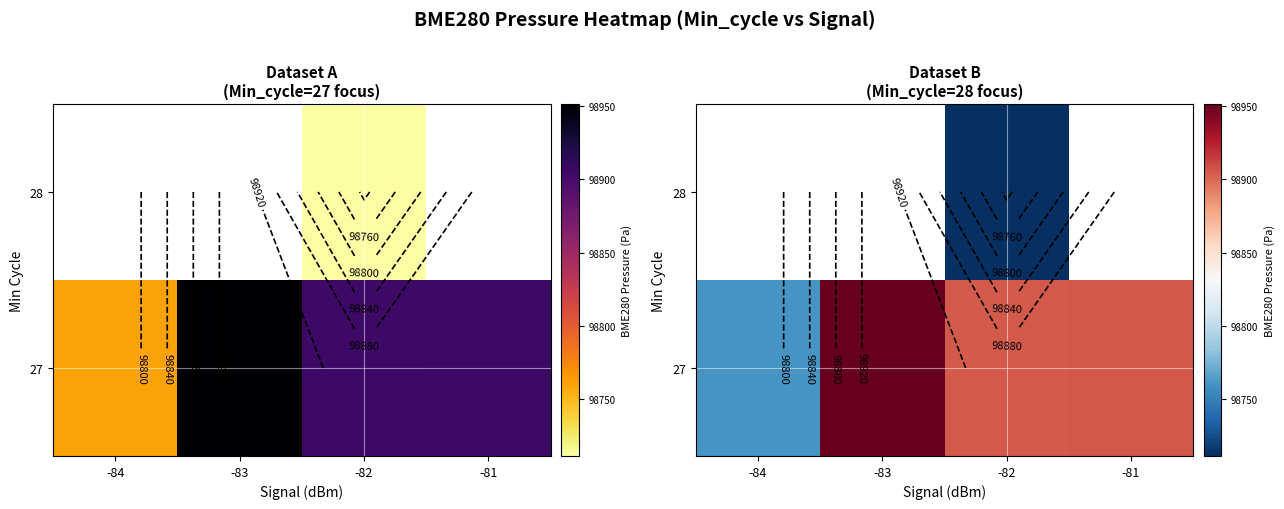

Is the value of 27 at -84 greater than the value of 28 at -83?

No